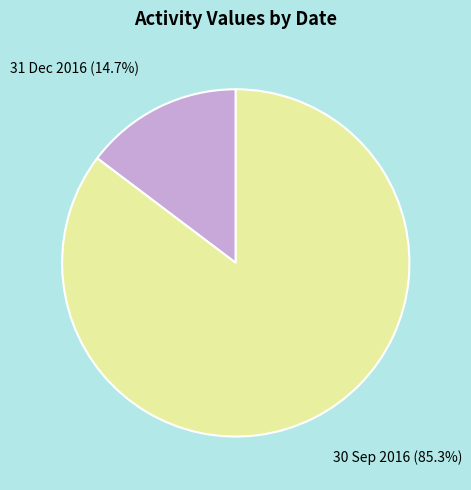

What is the majority slice?

30 Sep 2016